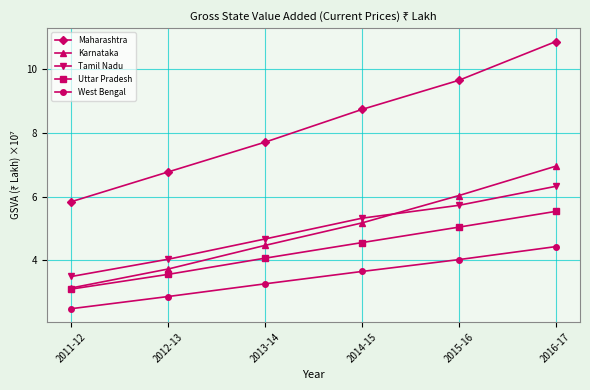

True or false: Tamil Nadu and Uttar Pradesh cross at least once.

False